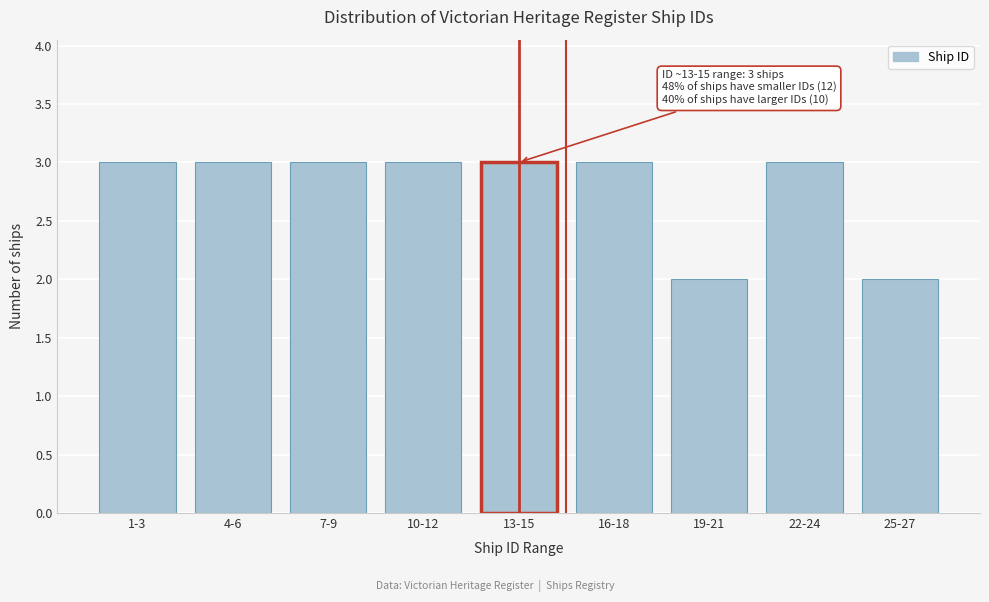

Reading right to left, what are all the values shown in this chart?

2	3	2	3	3	3	3	3	3